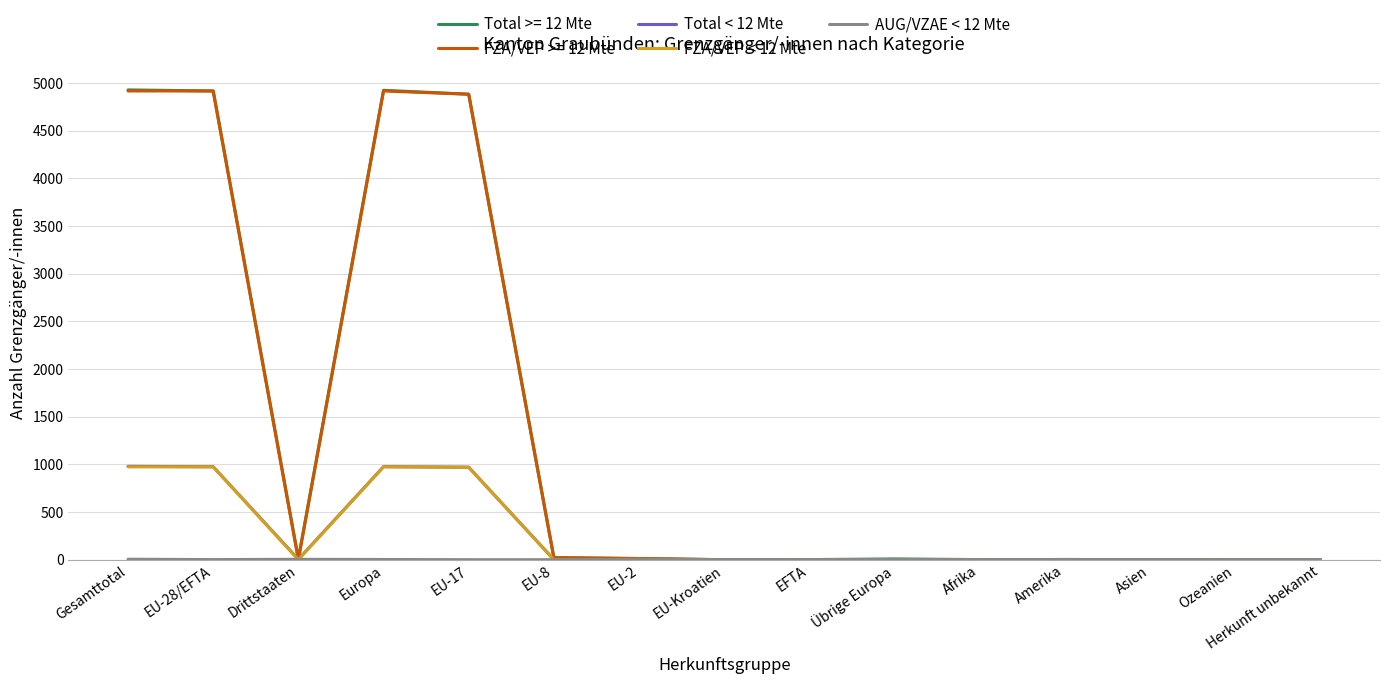

The value of FZA/VEP >= 12 Mte at EU-17 is 4883. True or false?

True